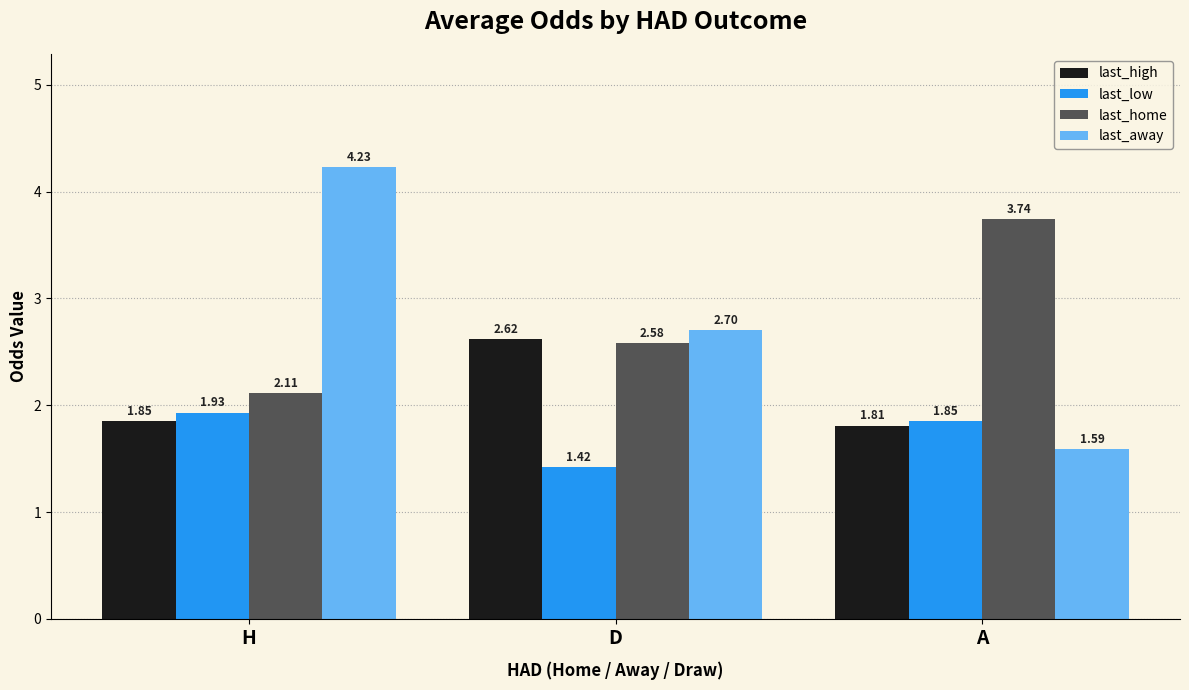

How many data points does each series have?

3